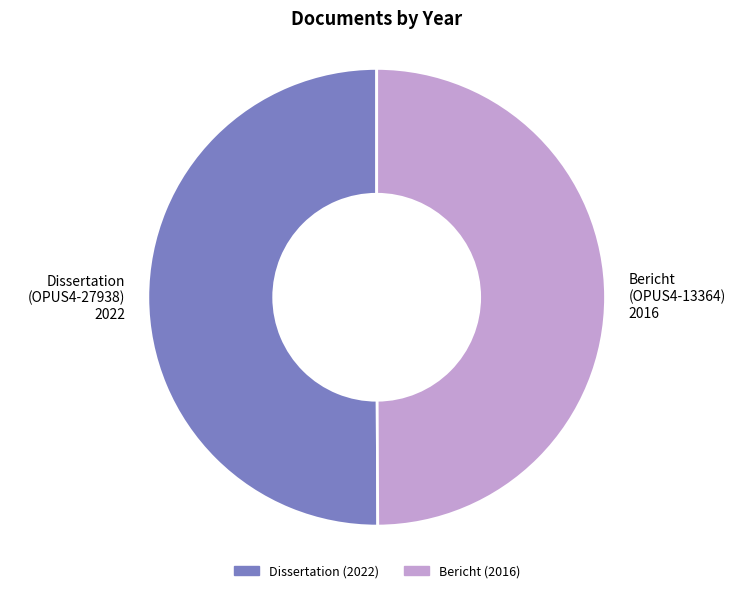

True or false: Bericht (OPUS4-13364) 2016 accounts for 56% of the total.

False